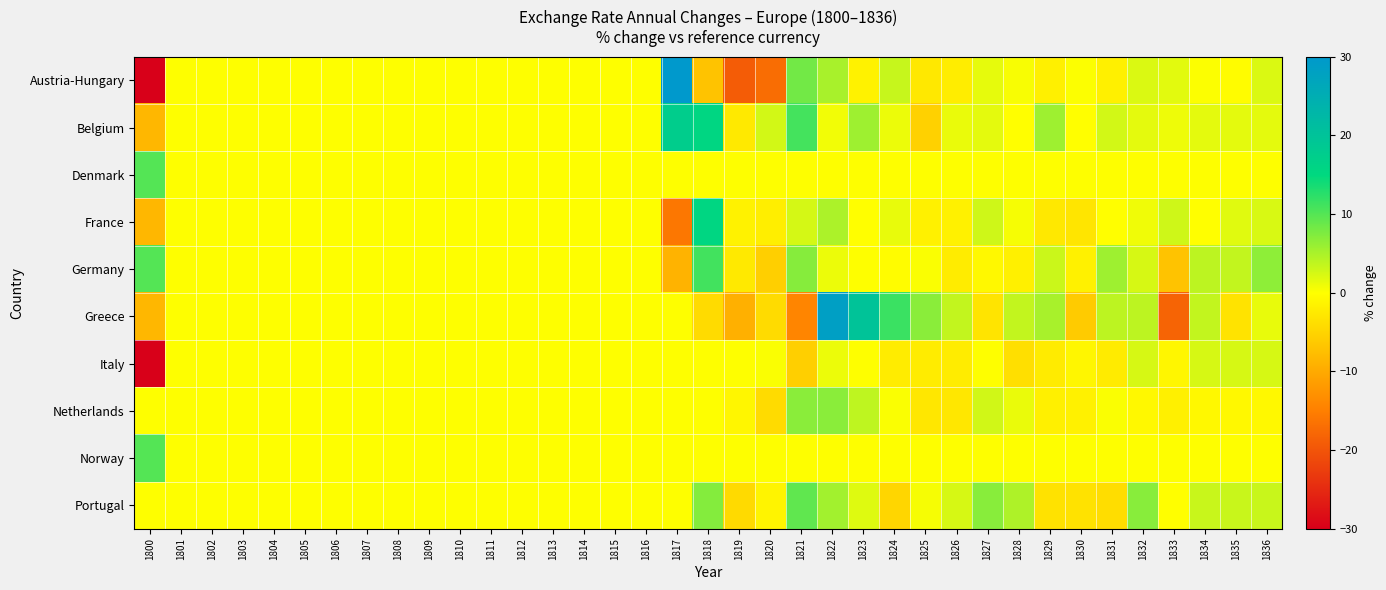

Rank the series by their maximum value, from lowest to highest.

Italy, Netherlands, Portugal, Denmark, Norway, Germany, France, Belgium, Greece, Austria-Hungary